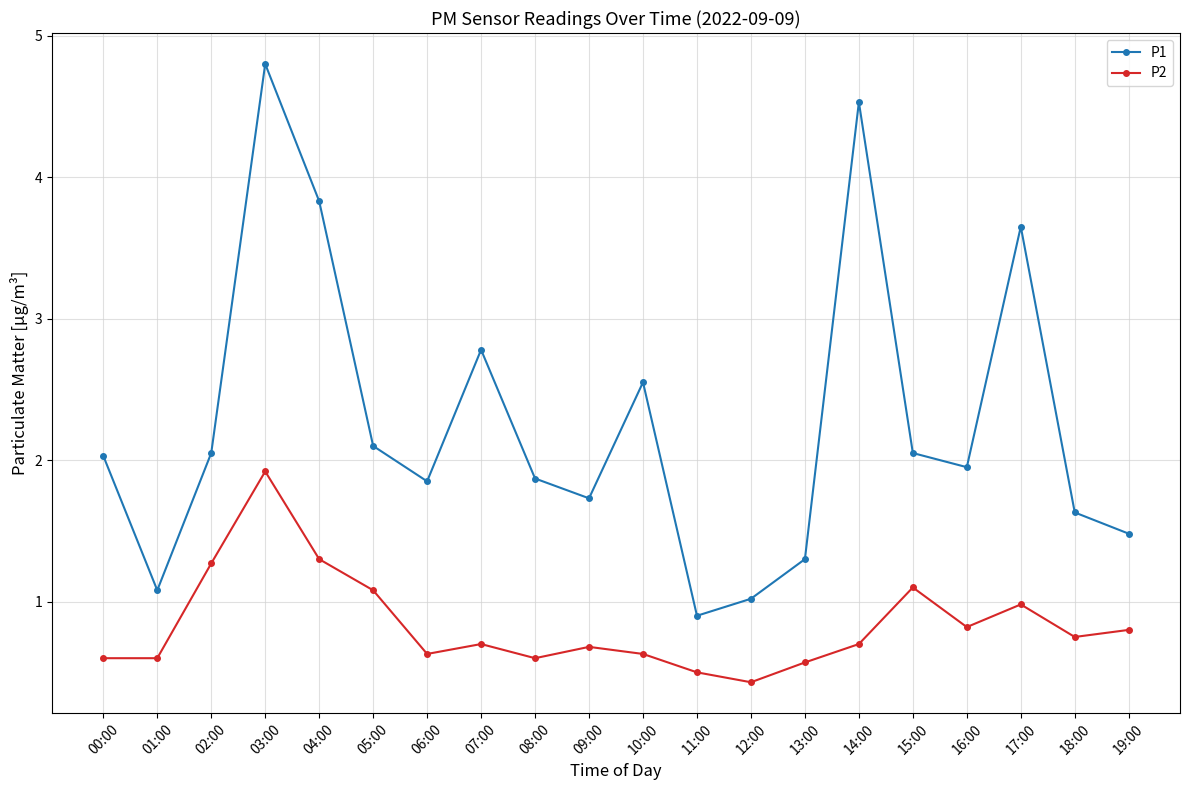

True or false: P2 has a value of 0.7 at 14:00.

True